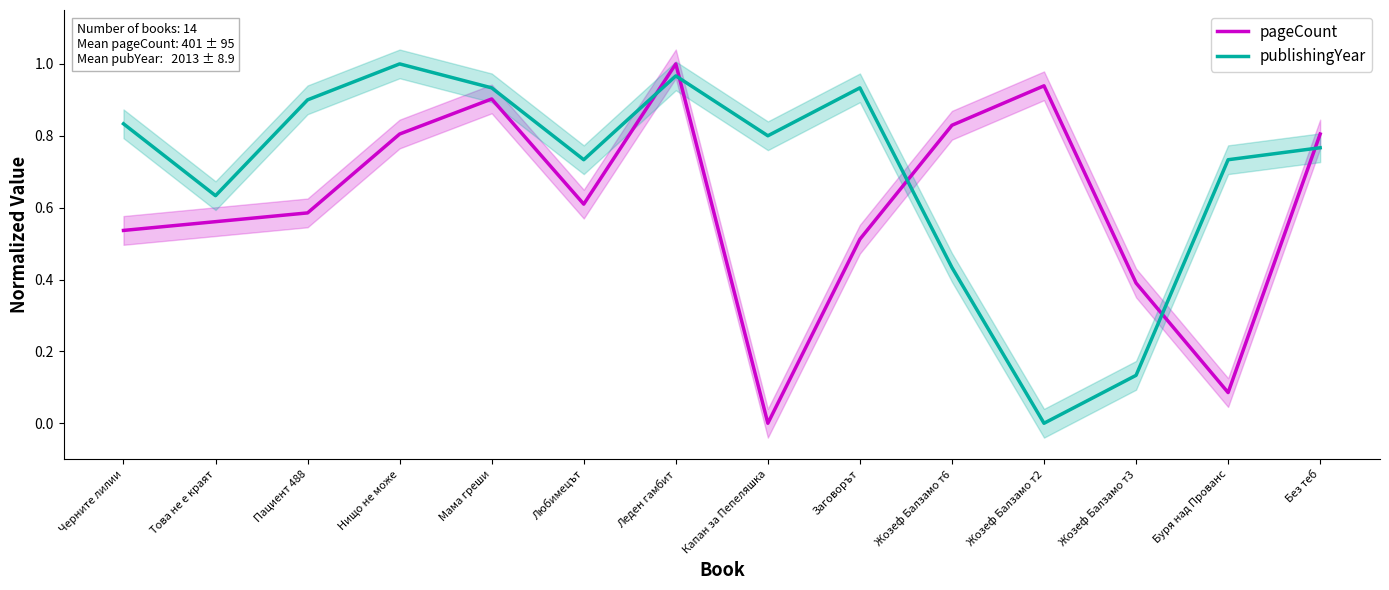

What position from the right is Черните лилии?

14